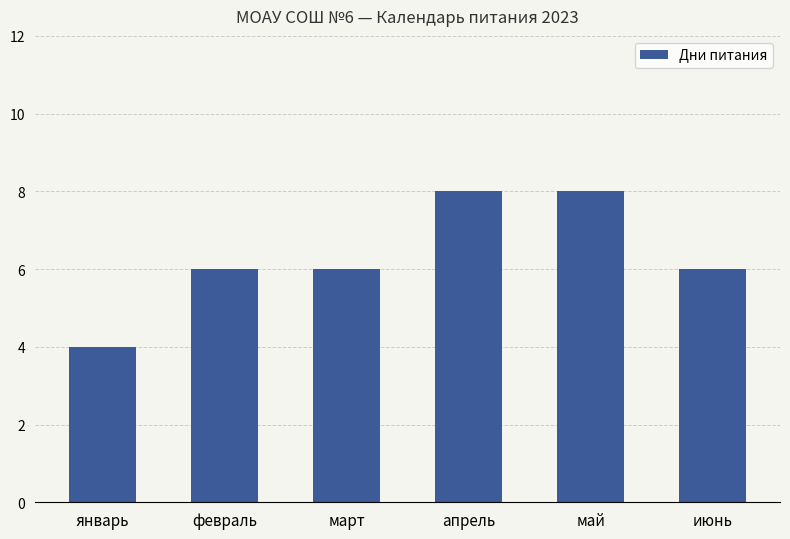

What is the minimum value shown in the chart?

4